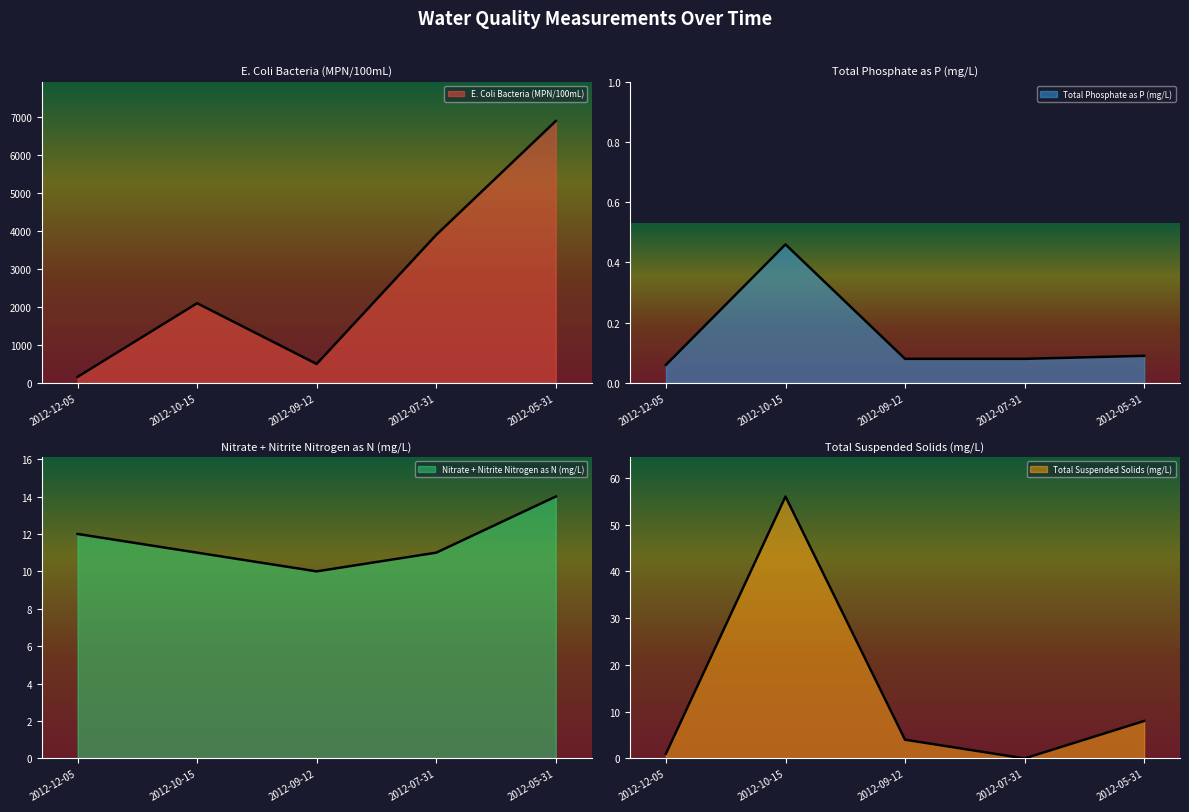

What is the maximum value for Total Phosphate as P (mg/L)?

0.5